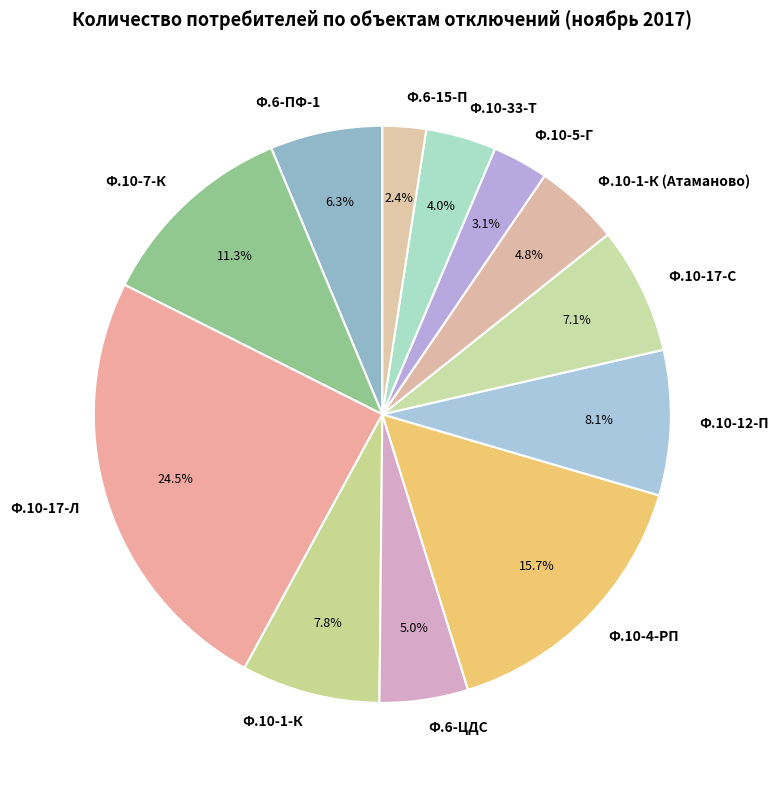

To the nearest percent, what is the difference between the largest and smallest slice percentages?

22%